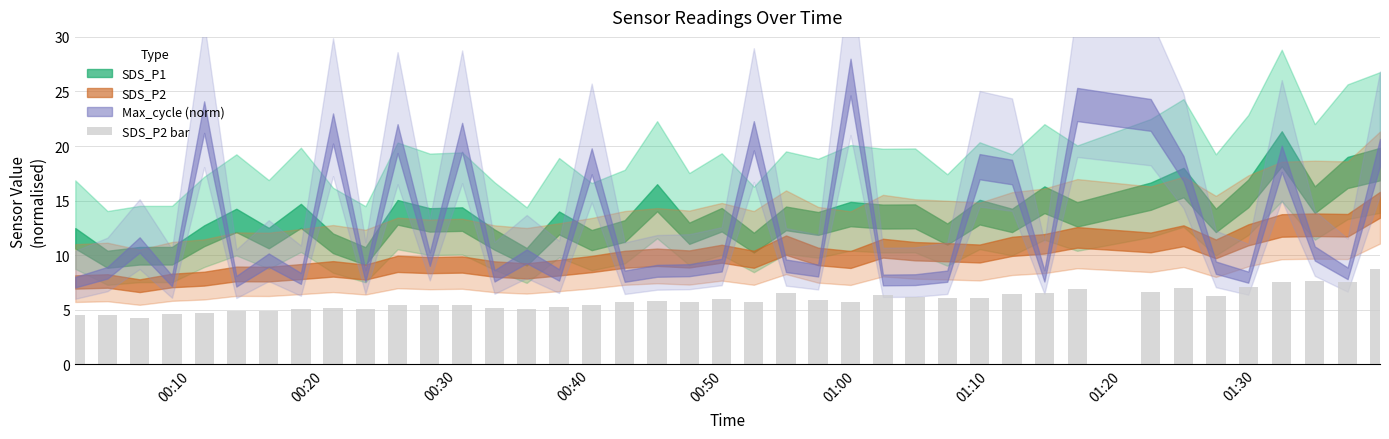

What is the value of the 10th bar from the left?

5.0